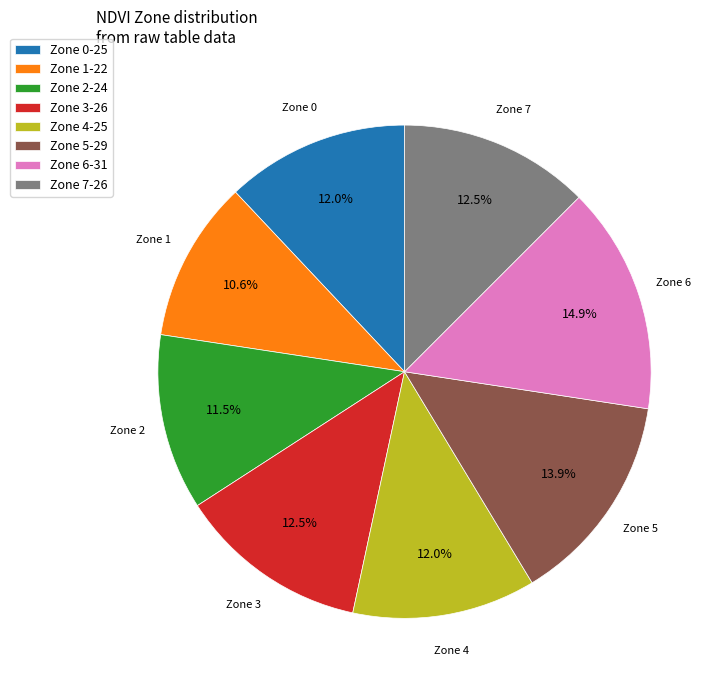

Which category has the smallest portion of the pie?

Zone 1-22